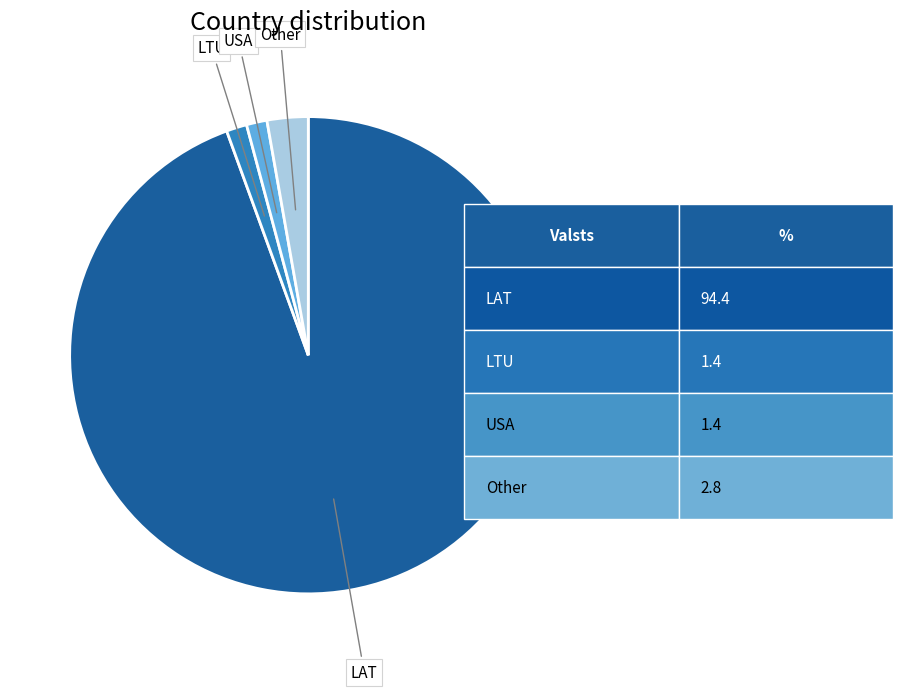

Is there a majority slice in this chart?

Yes